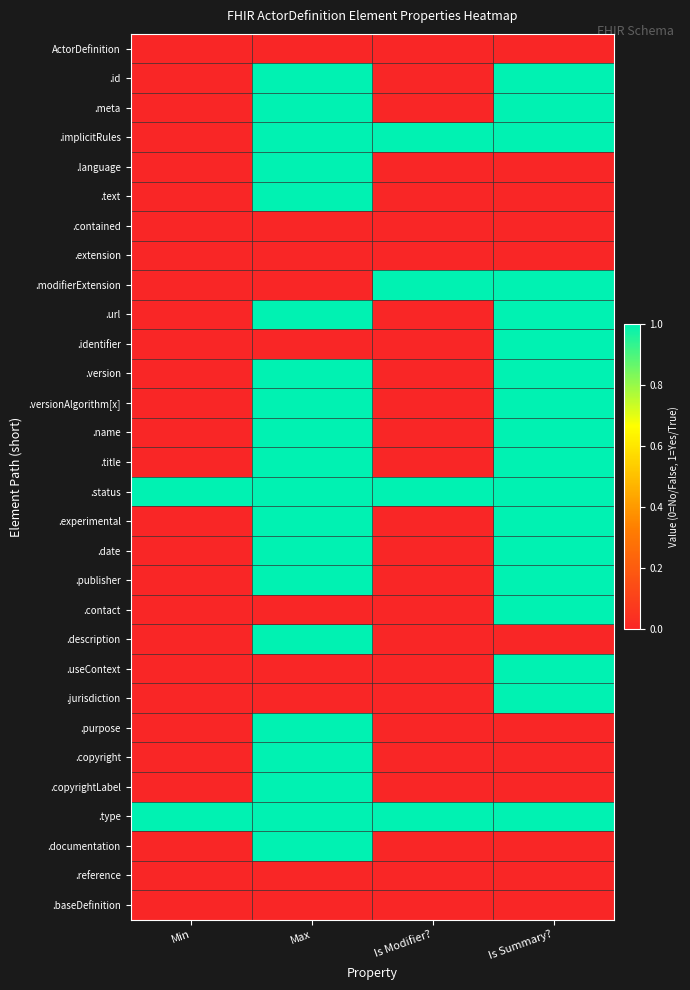

Reading left to right, what are all the values shown in this chart?

ActorDefinition: Min=0	Max=0	Is Modifier?=0	Is Summary?=0
.id: Min=0	Max=1	Is Modifier?=0	Is Summary?=1
.meta: Min=0	Max=1	Is Modifier?=0	Is Summary?=1
.implicitRules: Min=0	Max=1	Is Modifier?=1	Is Summary?=1
.language: Min=0	Max=1	Is Modifier?=0	Is Summary?=0
.text: Min=0	Max=1	Is Modifier?=0	Is Summary?=0
.contained: Min=0	Max=0	Is Modifier?=0	Is Summary?=0
.extension: Min=0	Max=0	Is Modifier?=0	Is Summary?=0
.modifierExtension: Min=0	Max=0	Is Modifier?=1	Is Summary?=1
.url: Min=0	Max=1	Is Modifier?=0	Is Summary?=1
.identifier: Min=0	Max=0	Is Modifier?=0	Is Summary?=1
.version: Min=0	Max=1	Is Modifier?=0	Is Summary?=1
.versionAlgorithm[x]: Min=0	Max=1	Is Modifier?=0	Is Summary?=1
.name: Min=0	Max=1	Is Modifier?=0	Is Summary?=1
.title: Min=0	Max=1	Is Modifier?=0	Is Summary?=1
.status: Min=1	Max=1	Is Modifier?=1	Is Summary?=1
.experimental: Min=0	Max=1	Is Modifier?=0	Is Summary?=1
.date: Min=0	Max=1	Is Modifier?=0	Is Summary?=1
.publisher: Min=0	Max=1	Is Modifier?=0	Is Summary?=1
.contact: Min=0	Max=0	Is Modifier?=0	Is Summary?=1
.description: Min=0	Max=1	Is Modifier?=0	Is Summary?=0
.useContext: Min=0	Max=0	Is Modifier?=0	Is Summary?=1
.jurisdiction: Min=0	Max=0	Is Modifier?=0	Is Summary?=1
.purpose: Min=0	Max=1	Is Modifier?=0	Is Summary?=0
.copyright: Min=0	Max=1	Is Modifier?=0	Is Summary?=0
.copyrightLabel: Min=0	Max=1	Is Modifier?=0	Is Summary?=0
.type: Min=1	Max=1	Is Modifier?=1	Is Summary?=1
.documentation: Min=0	Max=1	Is Modifier?=0	Is Summary?=0
.reference: Min=0	Max=0	Is Modifier?=0	Is Summary?=0
.baseDefinition: Min=0	Max=0	Is Modifier?=0	Is Summary?=0